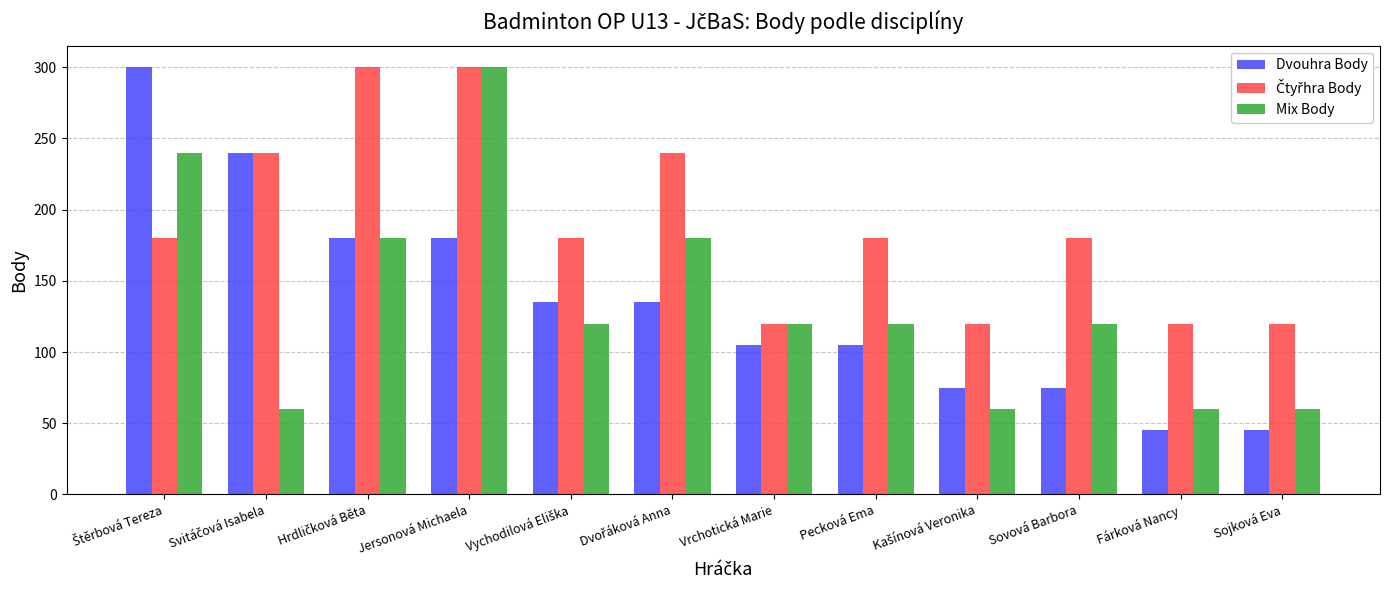

Which series has the largest range (max minus min)?

Dvouhra Body